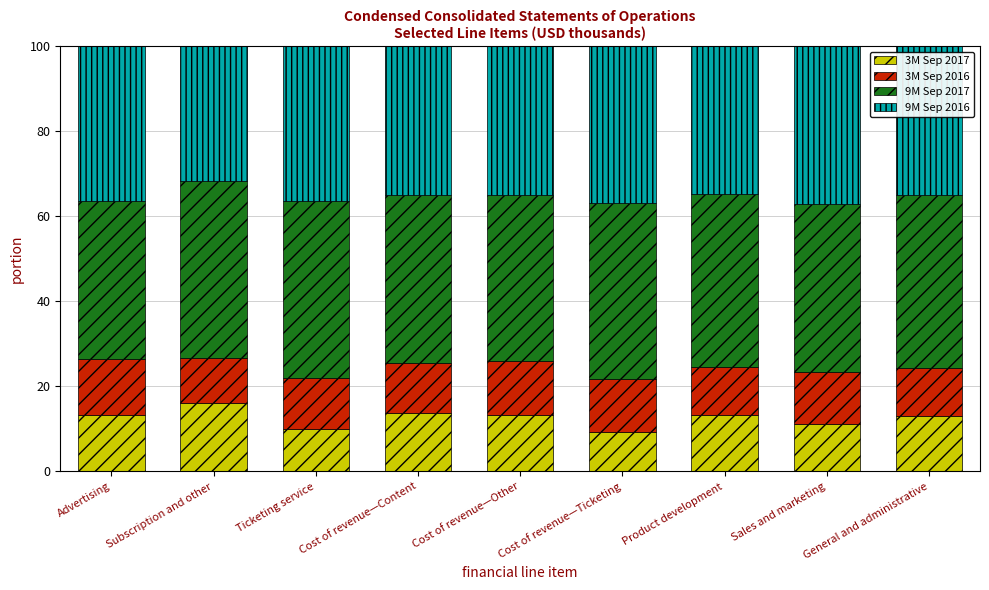

What is the minimum value for 3M Sep 2017?

9.2